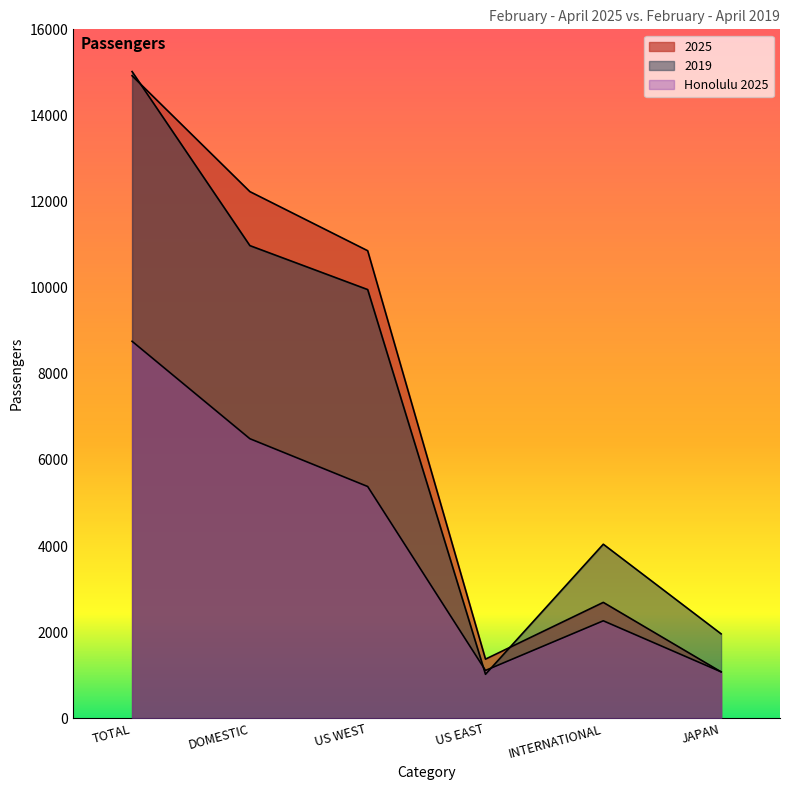

True or false: Honolulu 2025 has more than 1 points higher than both neighbors.

False